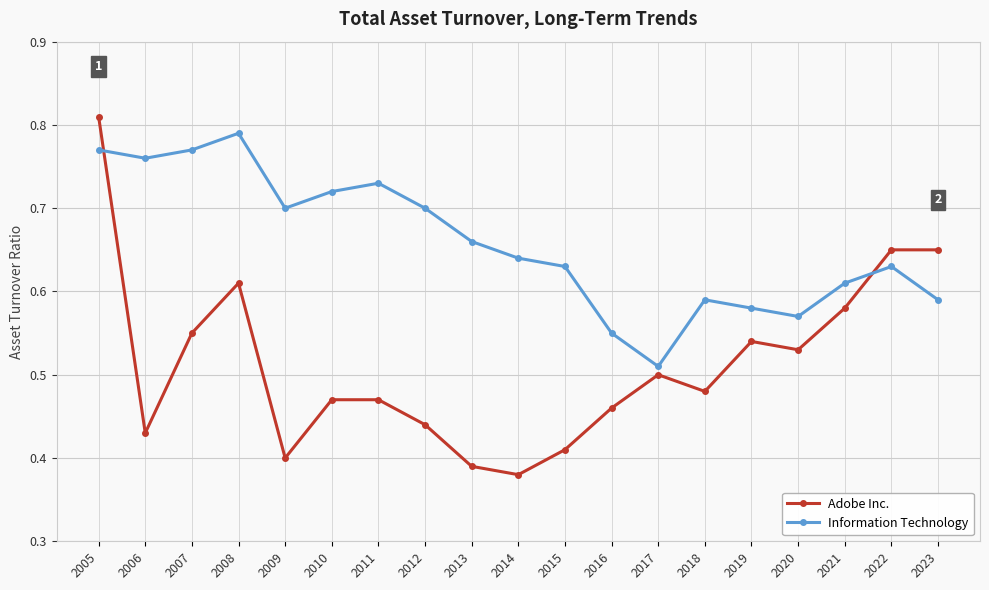

How many intersections are there between Information Technology and Adobe Inc.?

2